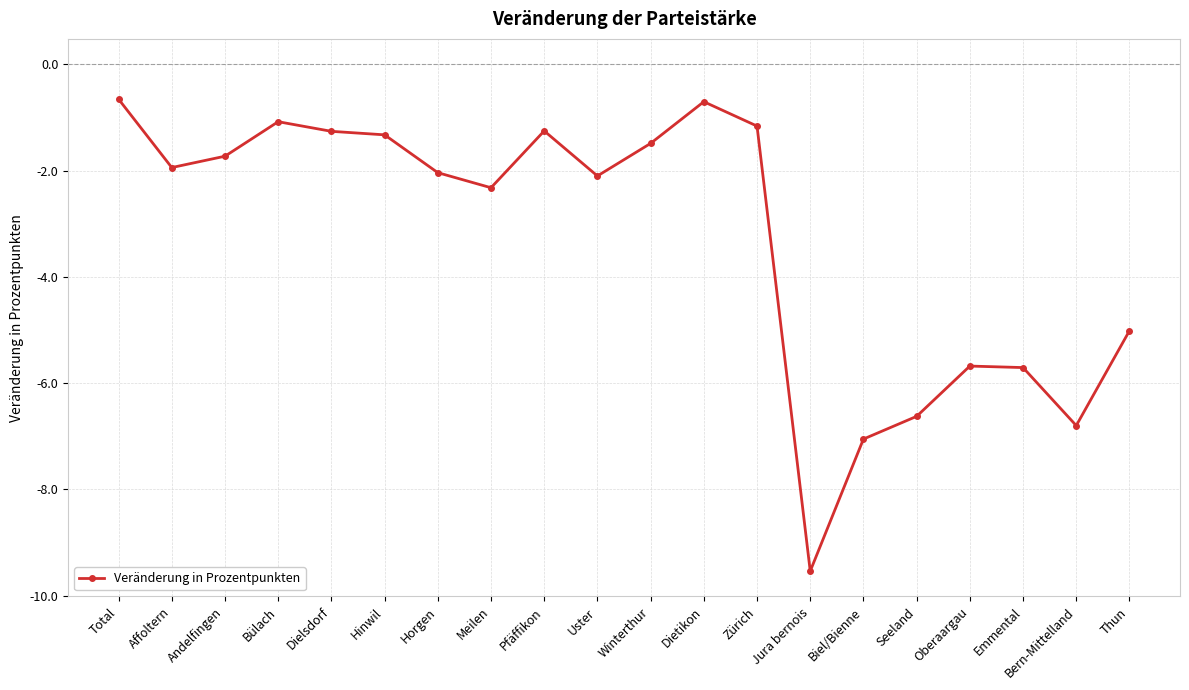

What is the difference between the second highest and second lowest values?

6.3